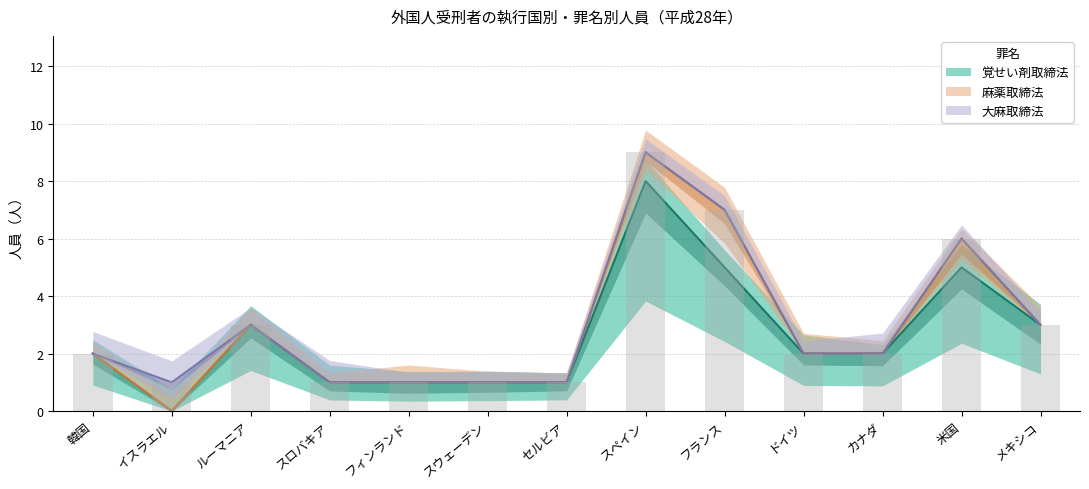

At how many categories does at least one series exceed 0?

13